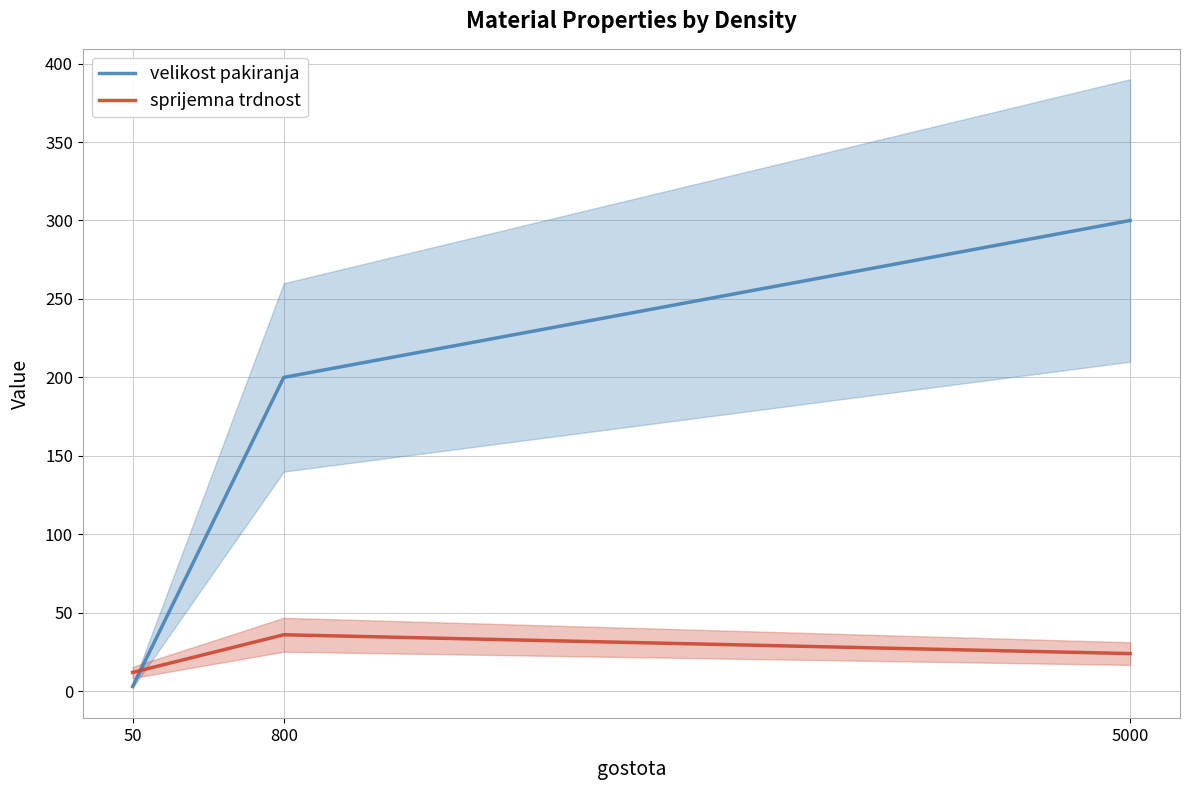

How many lines are shown in the chart?

2